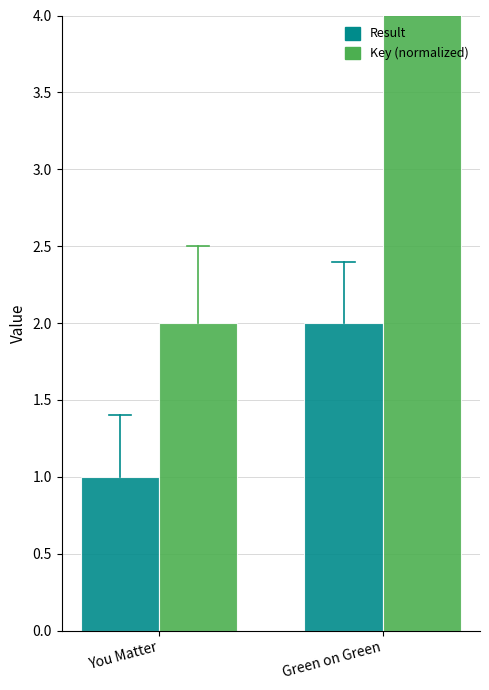

Reading left to right, extract all data points from this chart.

Result: 1.0	2.0
Key (normalized): 2.0	11.0